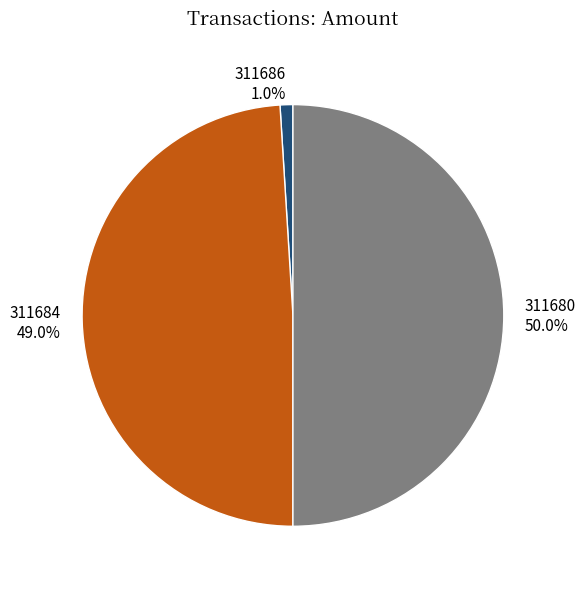

Which has a higher value, 311686 or 311684?

311684